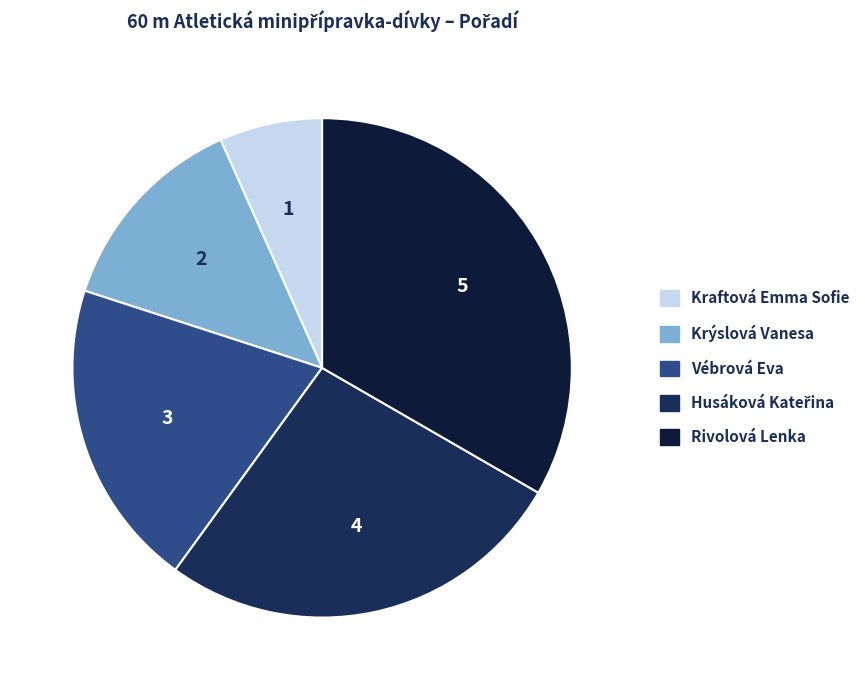

To the nearest percent, what is the average slice percentage?

20%